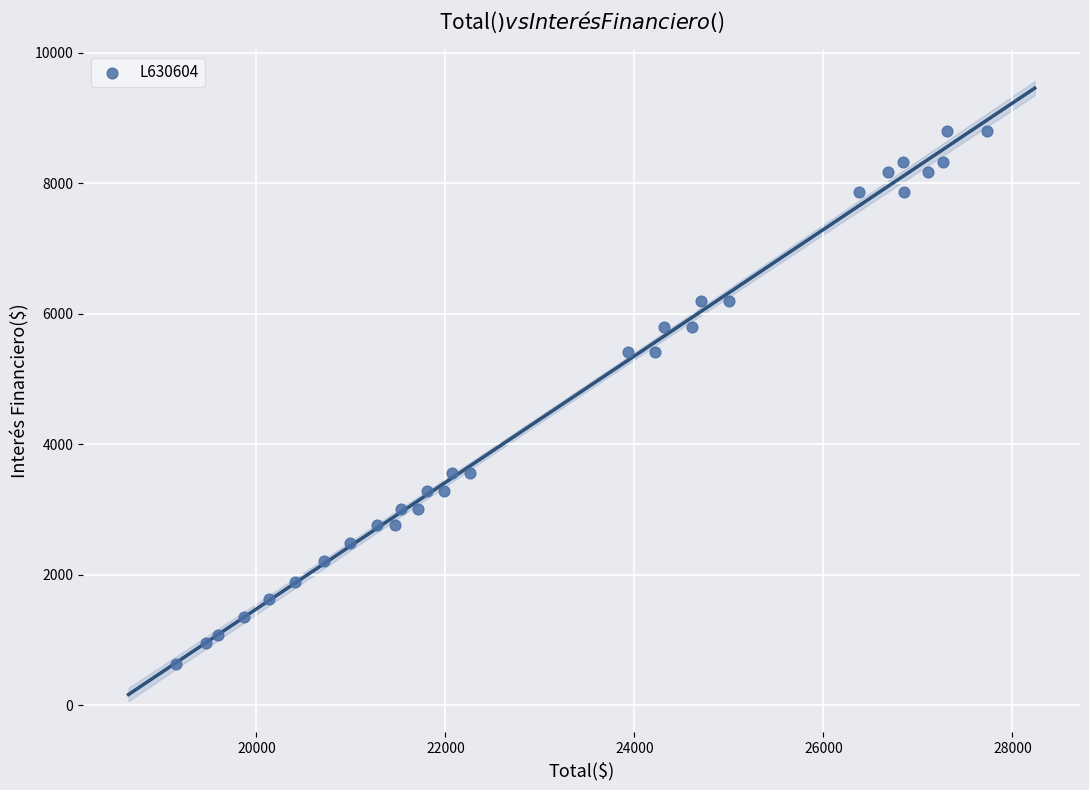

What is the range of Y values (max minus min)?

8160.3